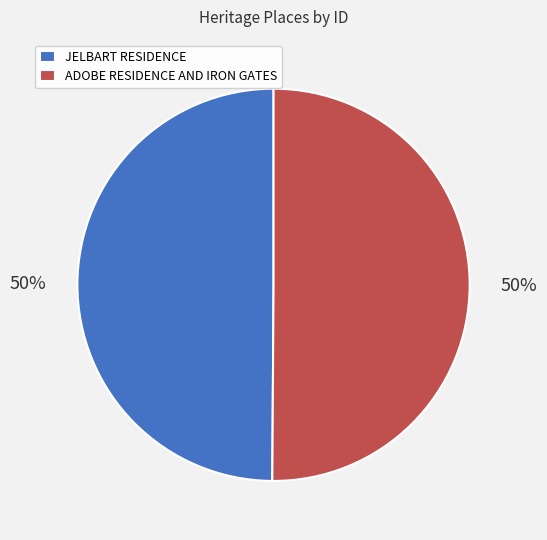

To the nearest percent, what percentage of the pie is ADOBE RESIDENCE AND IRON GATES?

50%